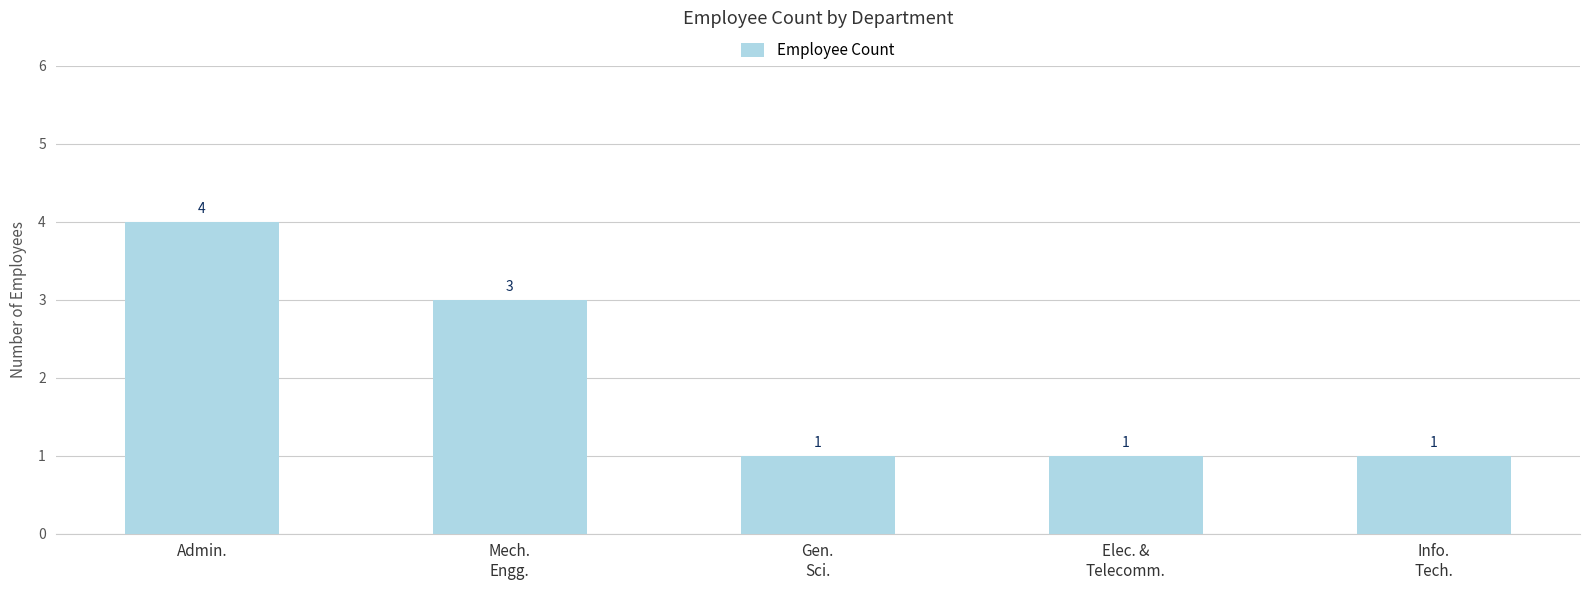

What is the maximum value shown in the chart?

4